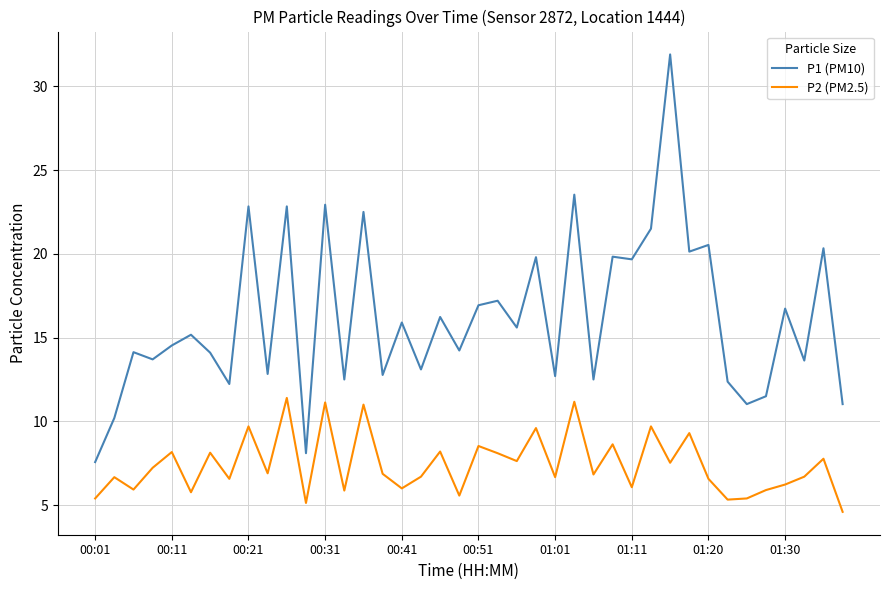

What is the lowest value of the P1 (PM10) series?

7.6